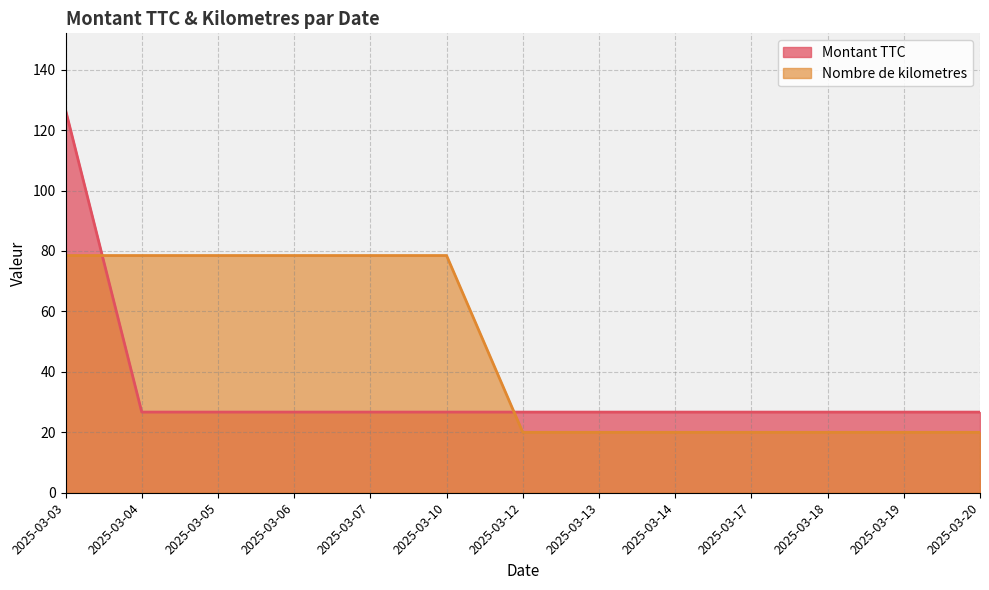

What is the sum of all Nombre de kilometres values?

611.0